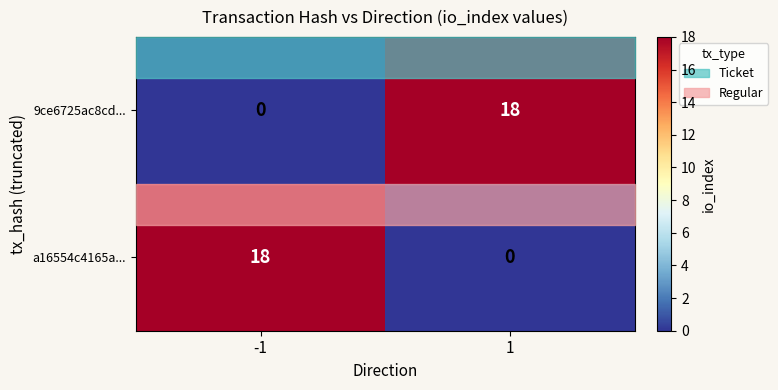

What is the spread (max minus min) of values at 1?

18